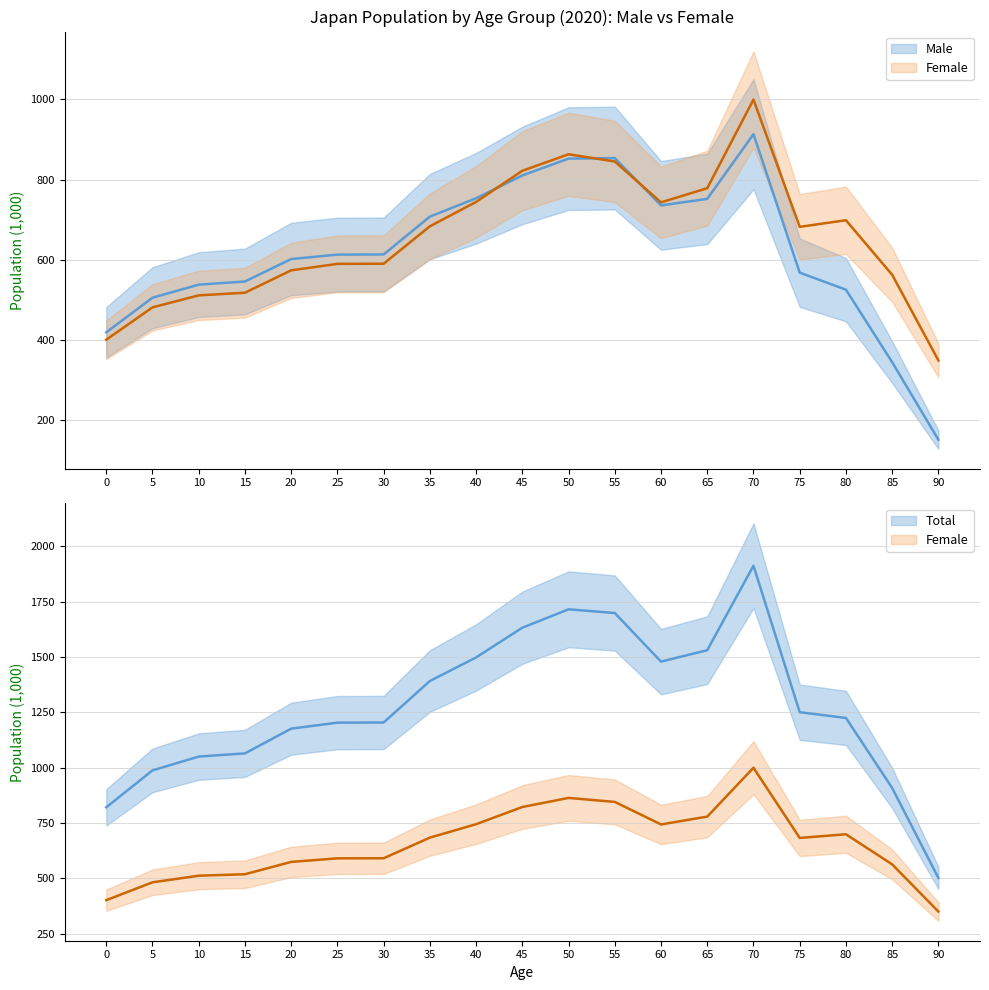

What is the spread (max minus min) of values at 50?

10.8